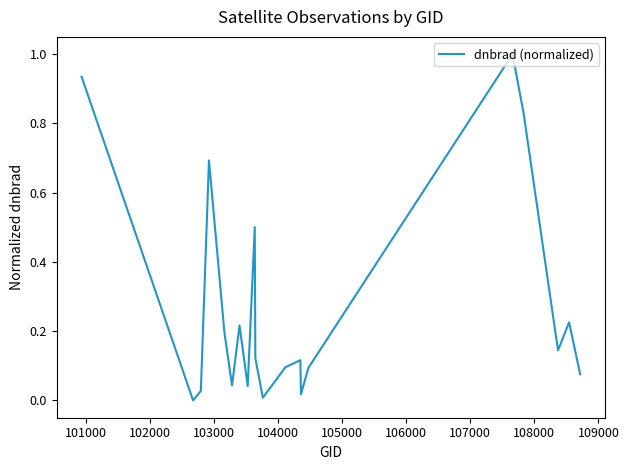

What is the average value?

0.3